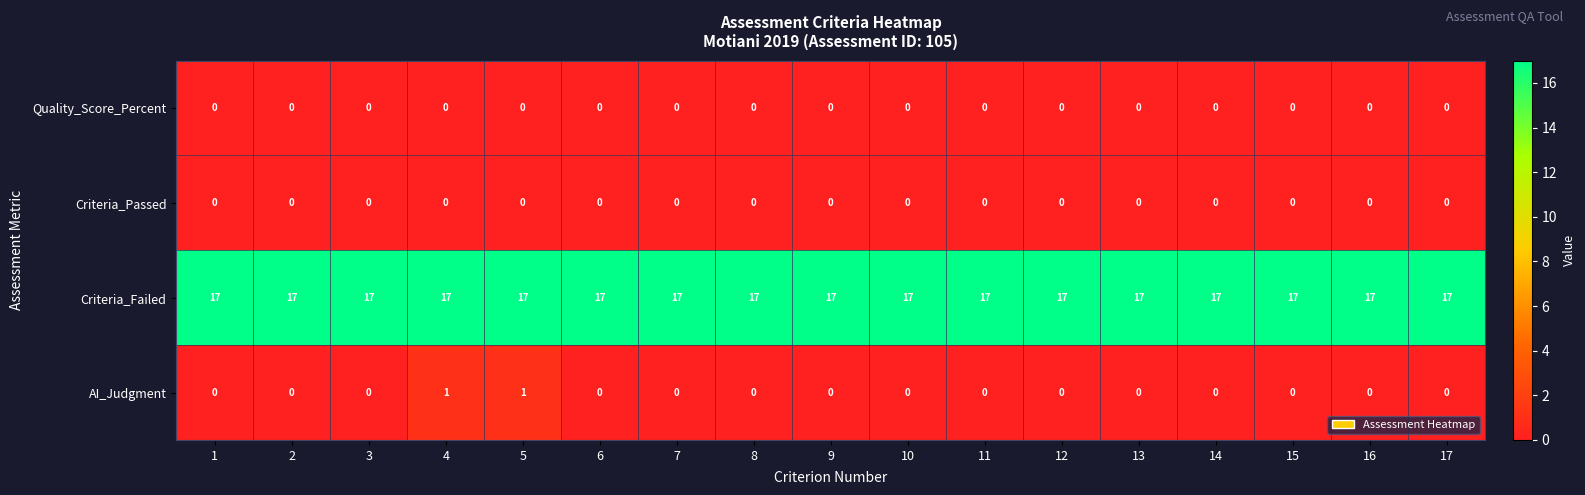

Is the value of Criteria_Failed at 15 greater than the value of Criteria_Passed at 11?

Yes